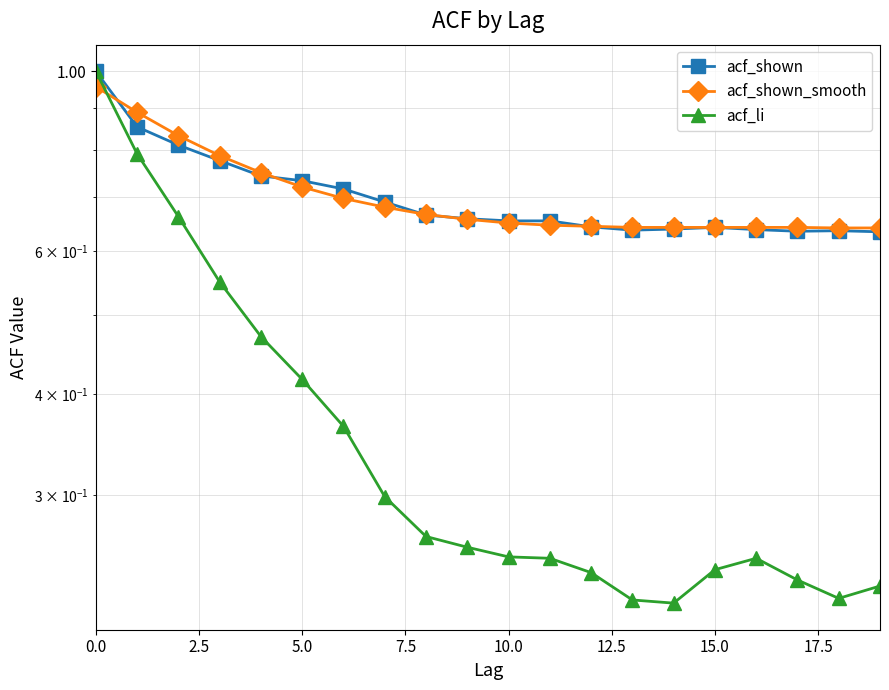

What is the value of the acf_li point at the 20th from the left?

0.2